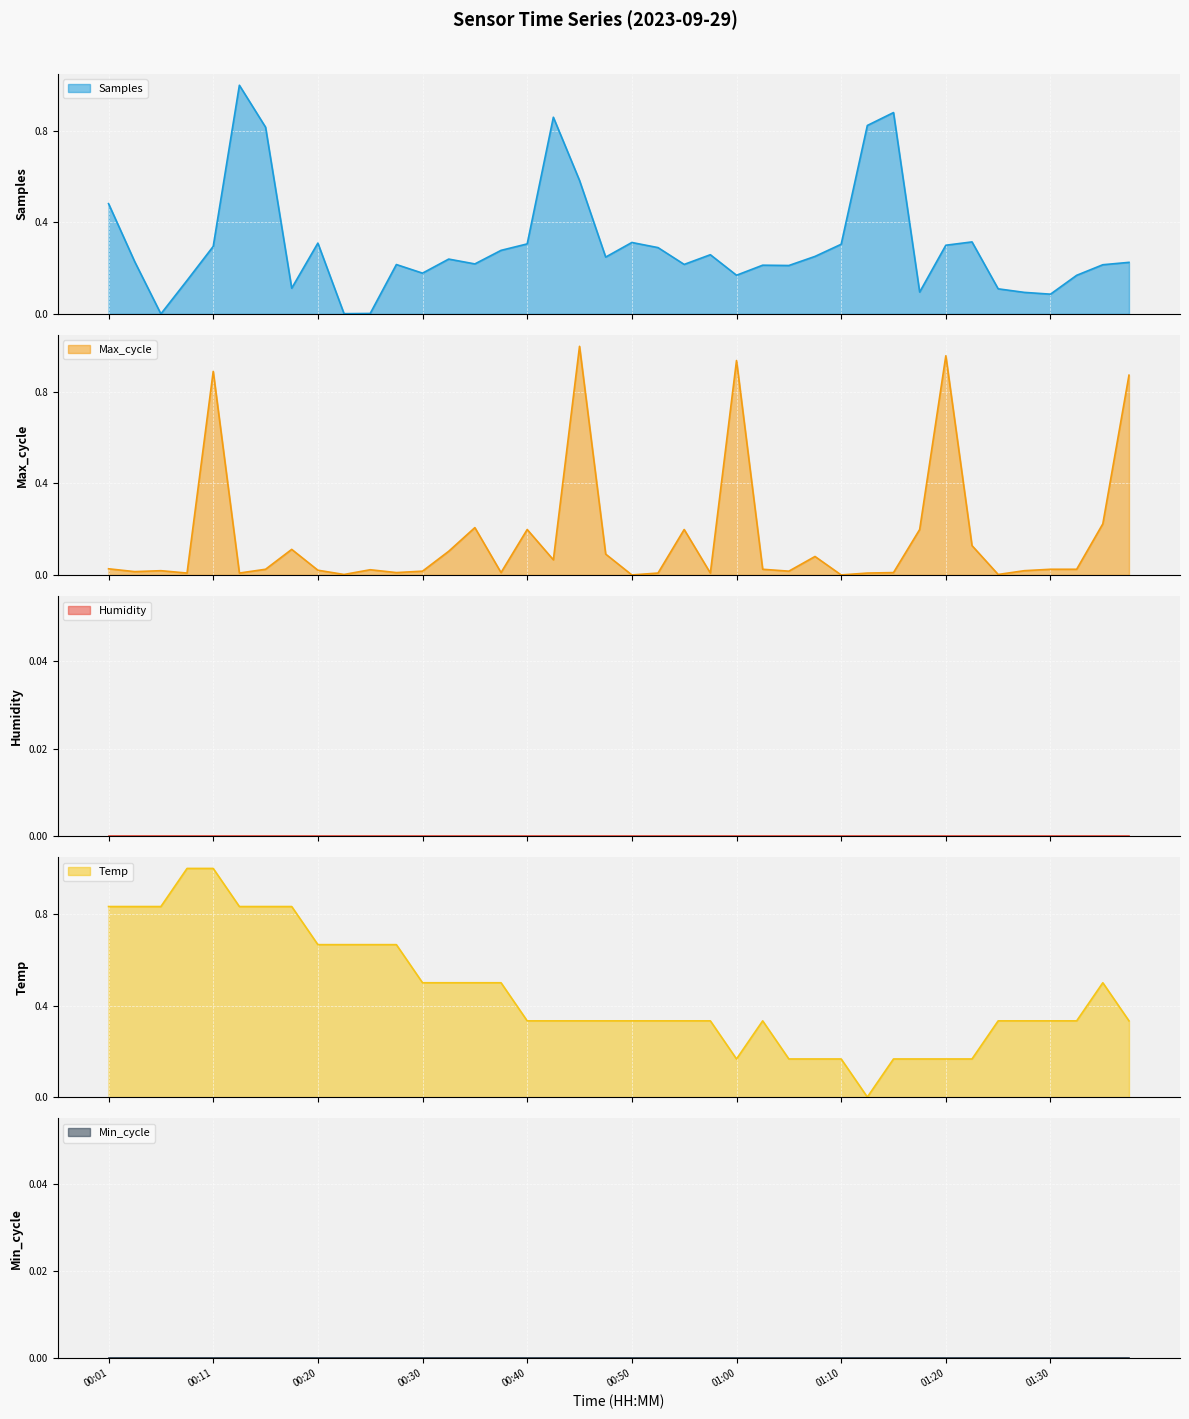

Which series has the largest total across all categories?

Temp